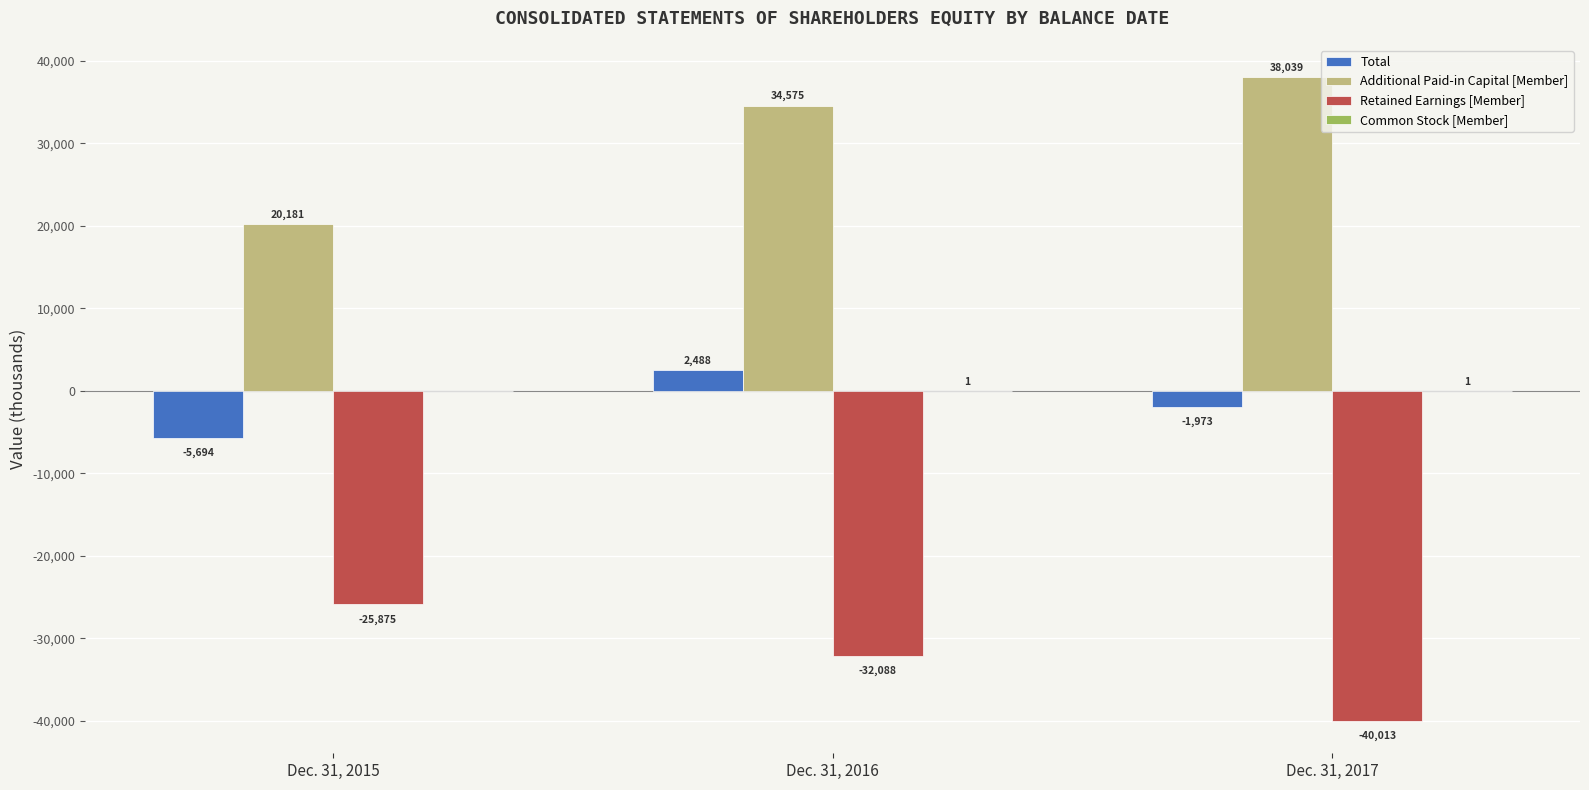

Between Dec. 31, 2015 and Dec. 31, 2017, which series saw the biggest shift?

Additional Paid-in Capital [Member]